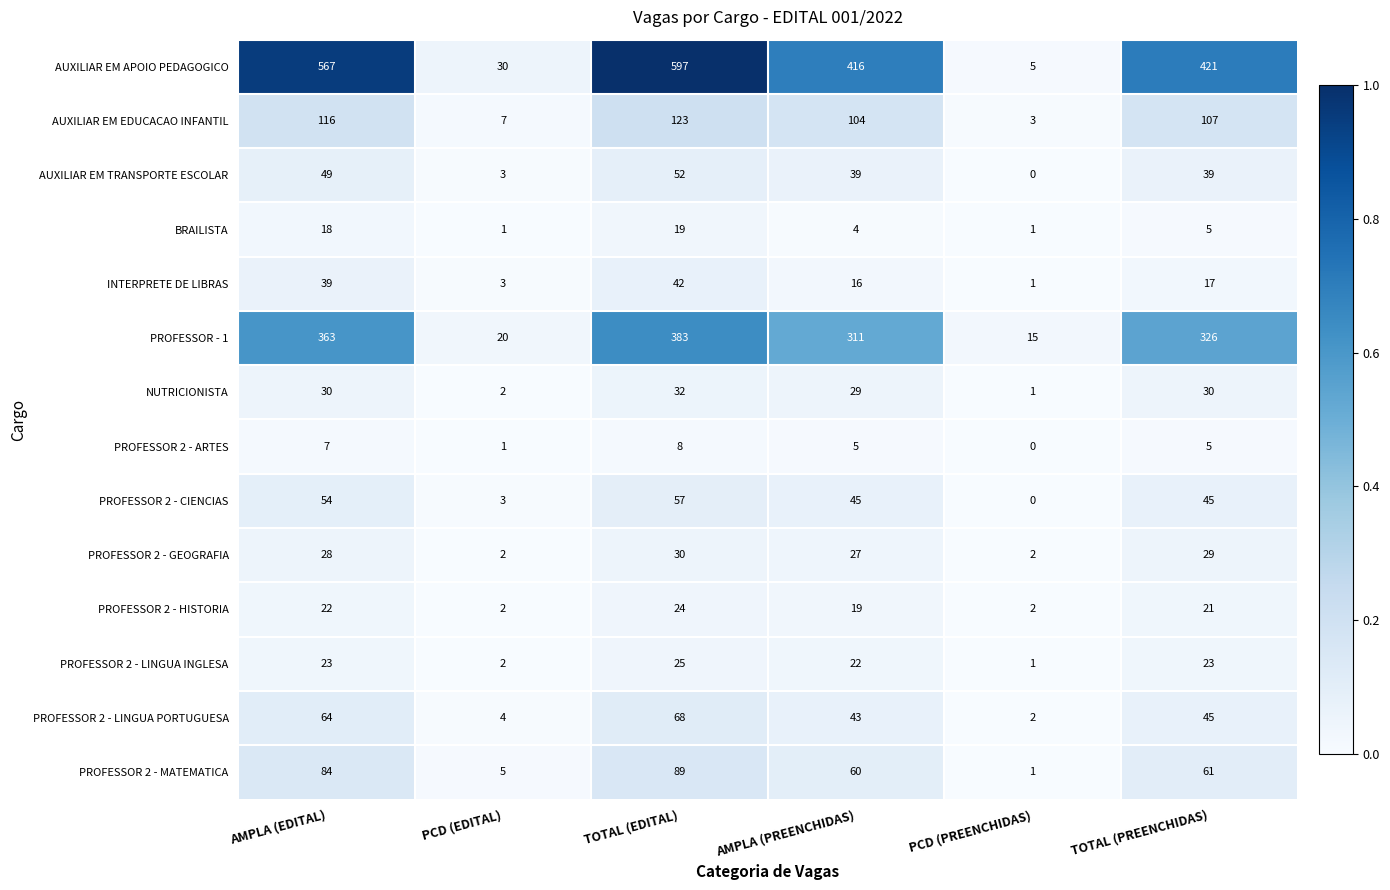

What value does the PROFESSOR 2 - HISTORIA series have at AMPLA (PREENCHIDAS), to the nearest 10?

20